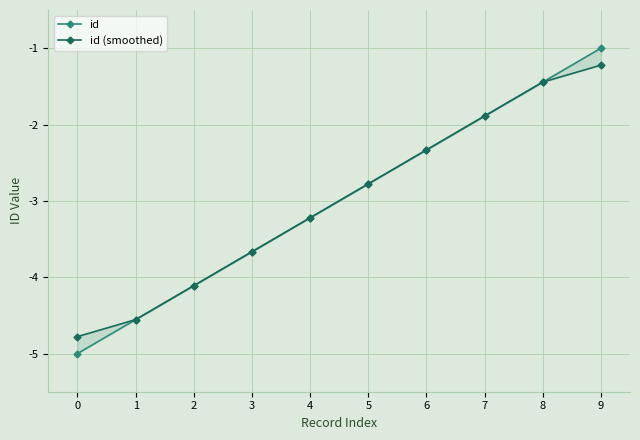

Is this an area chart (filled region under the line)?

No